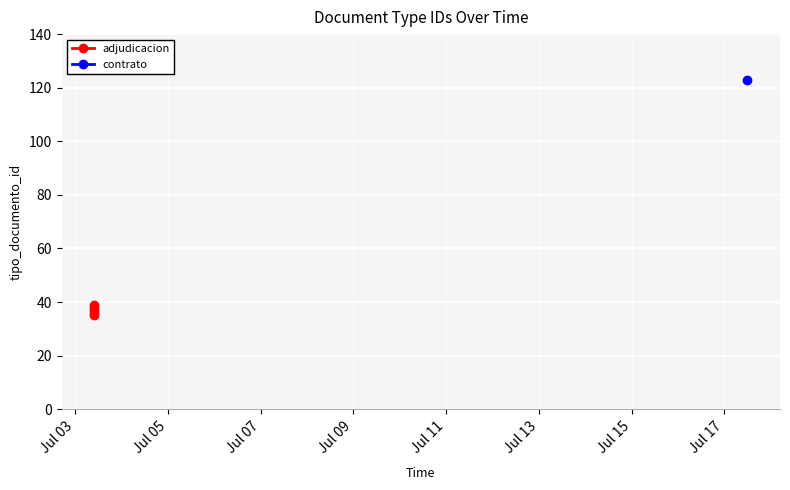

How many data points are less than 37?

2